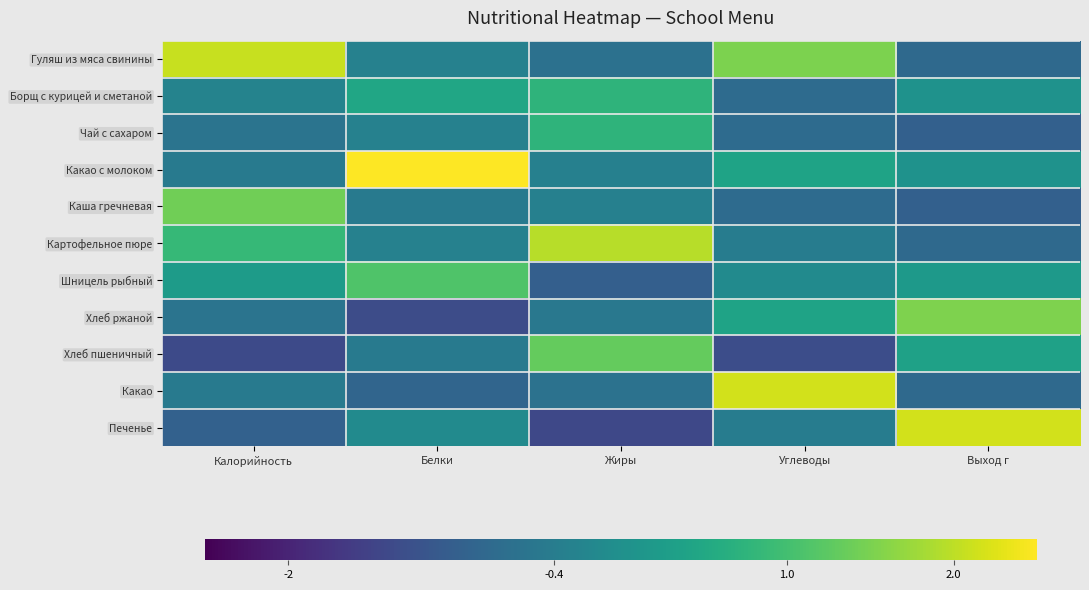

How many positive values does the Гуляш из мяса свинины series have?

2